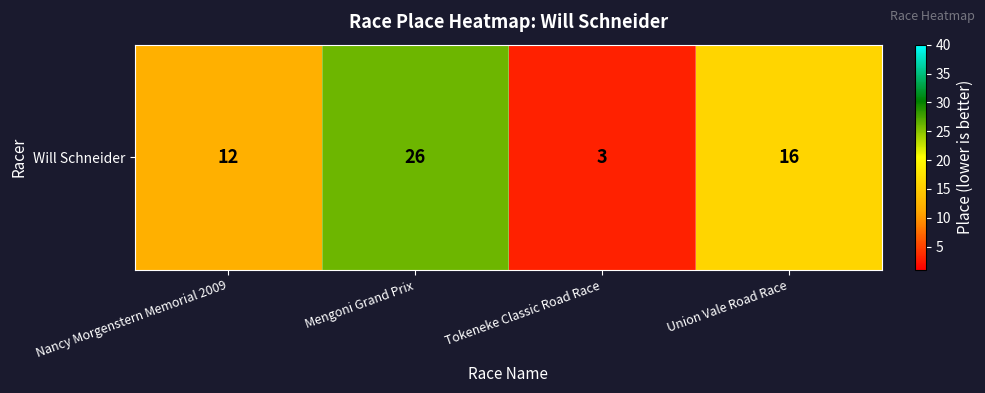

List the labels in order of value, largest first.

Mengoni Grand Prix, Union Vale Road Race, Nancy Morgenstern Memorial 2009, Tokeneke Classic Road Race